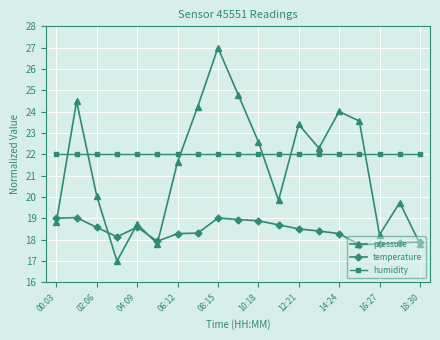

What is the value of the humidity point at the 7th from the left?

22.0